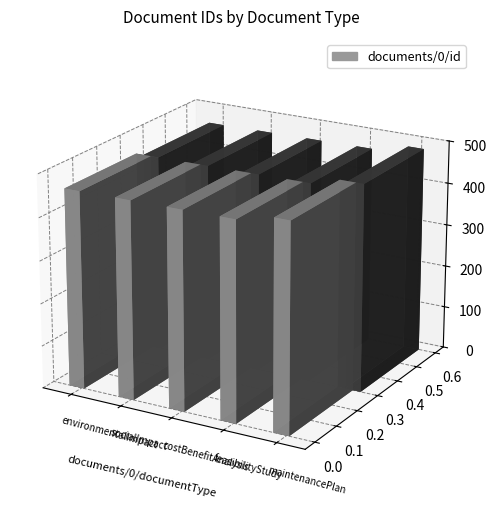

True or false: the data shows 465 at costBenefitAnalysis.

True